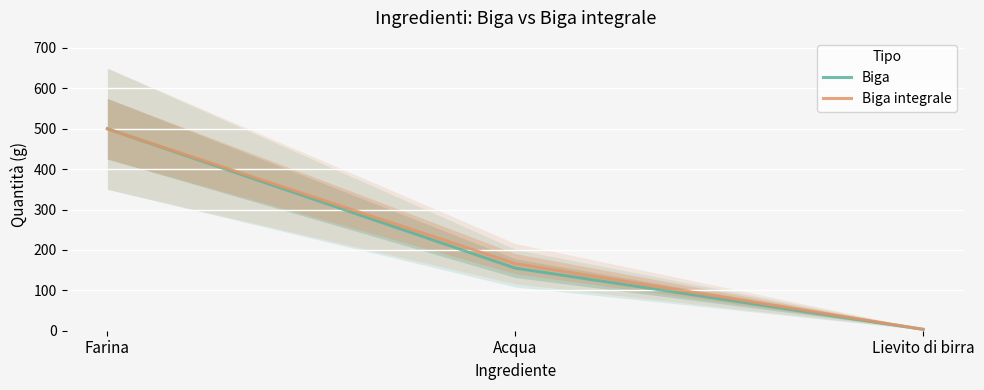

List the labels in order of Biga integrale value, largest first.

Farina, Acqua, Lievito di birra